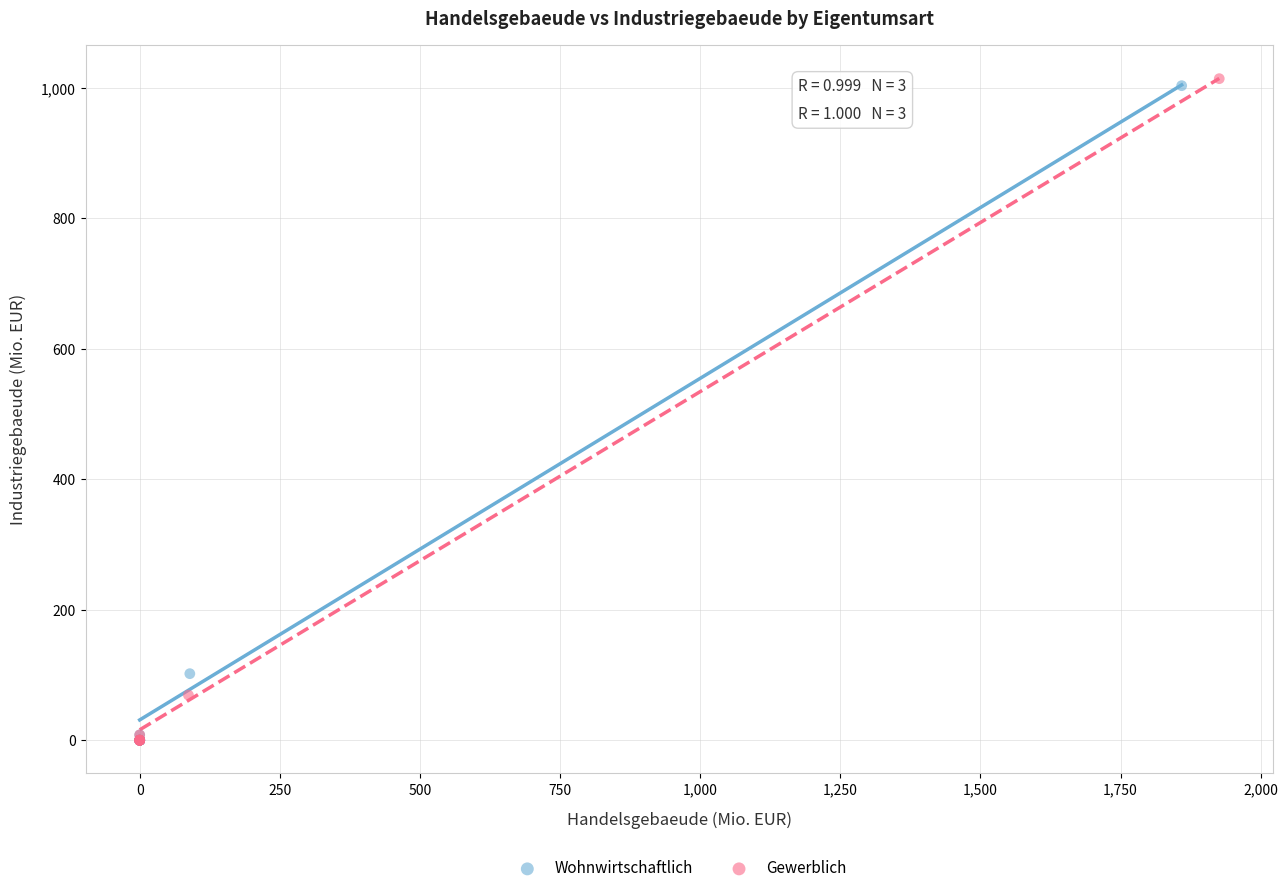

Which series has the widest spread of Y values?

Gewerblich